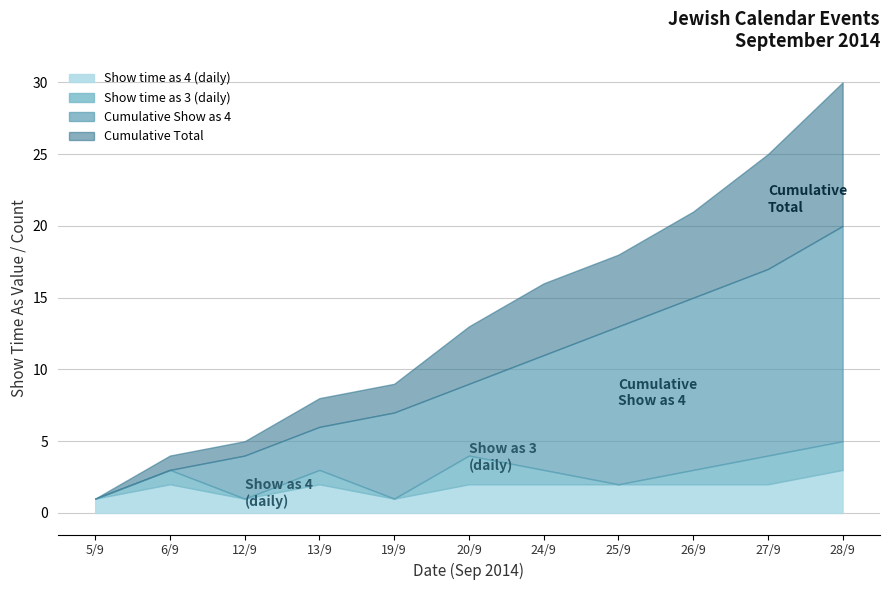

At which category is the sum across all series the highest?

28/9